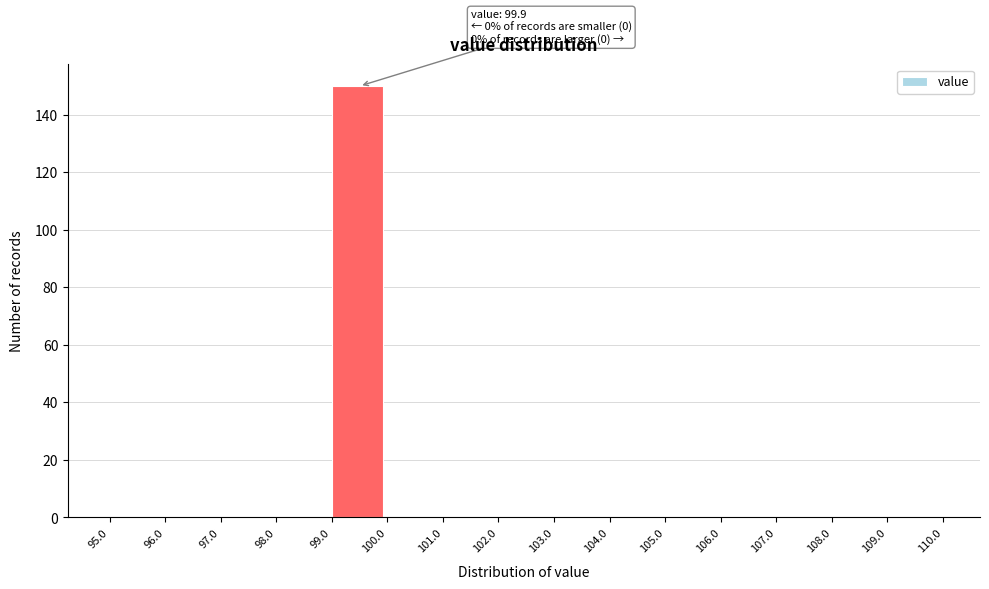

Which range on the x-axis has the tallest bar?

99.0 to 100.0